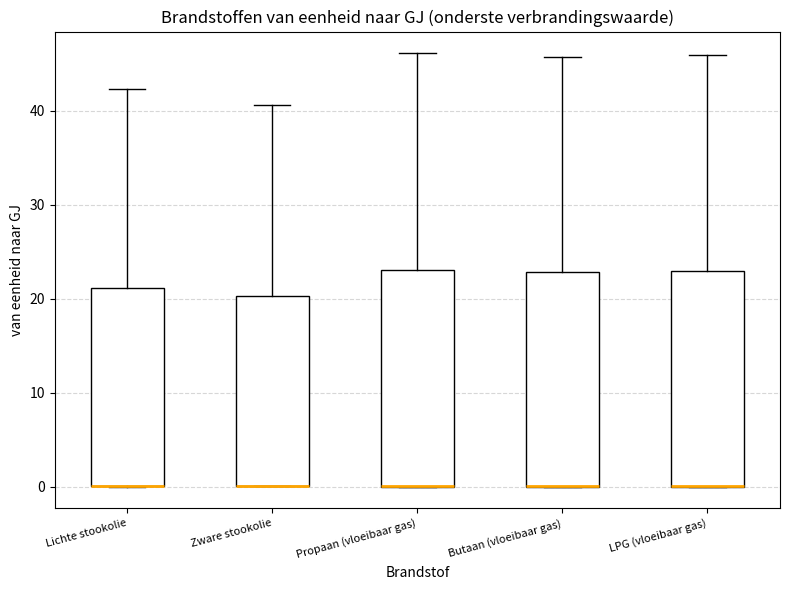

Reading left to right, read every box against the y-axis: the position of its median line, the range the box covers, and the ends of its whiskers. The values are not printed on the chart, so give them approximately, as read against the axis.

Lichte stookolie: median 0 (drawn on the box's lower edge), box 0 to 21, whiskers 0 to 42
Zware stookolie: median 0 (drawn on the box's lower edge), box 0 to 20, whiskers 0 to 41
Propaan (vloeibaar gas): median 0 (drawn on the box's lower edge), box 0 to 23, whiskers 0 to 46
Butaan (vloeibaar gas): median 0 (drawn on the box's lower edge), box 0 to 23, whiskers 0 to 46
LPG (vloeibaar gas): median 0 (drawn on the box's lower edge), box 0 to 23, whiskers 0 to 46